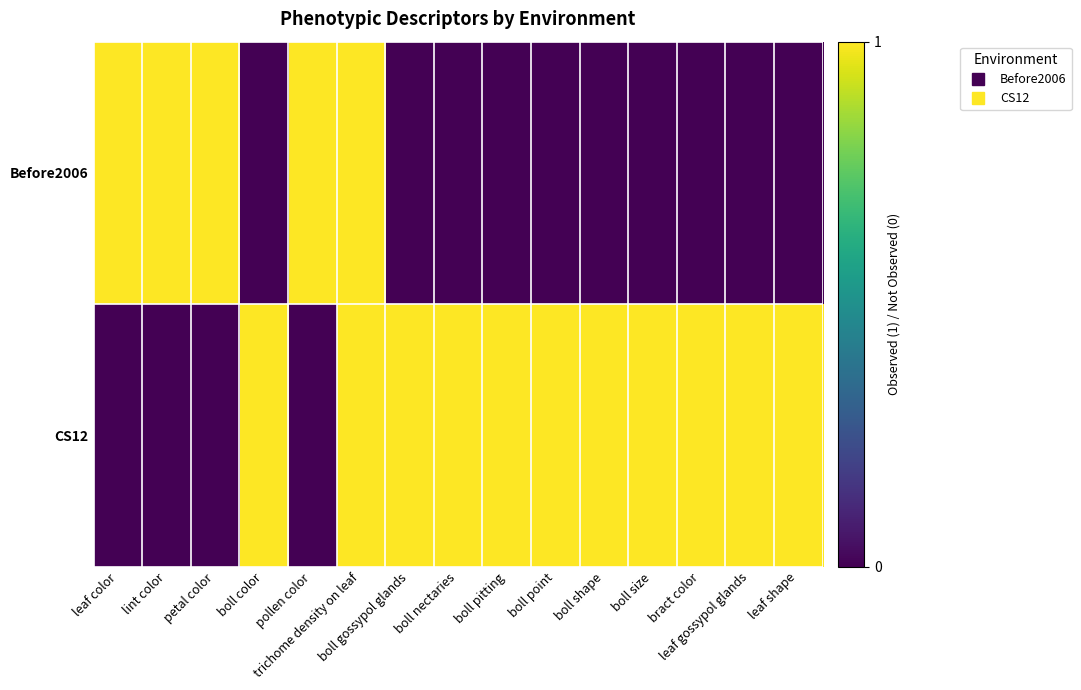

What is the total value across all series at trichome density on leaf?

2